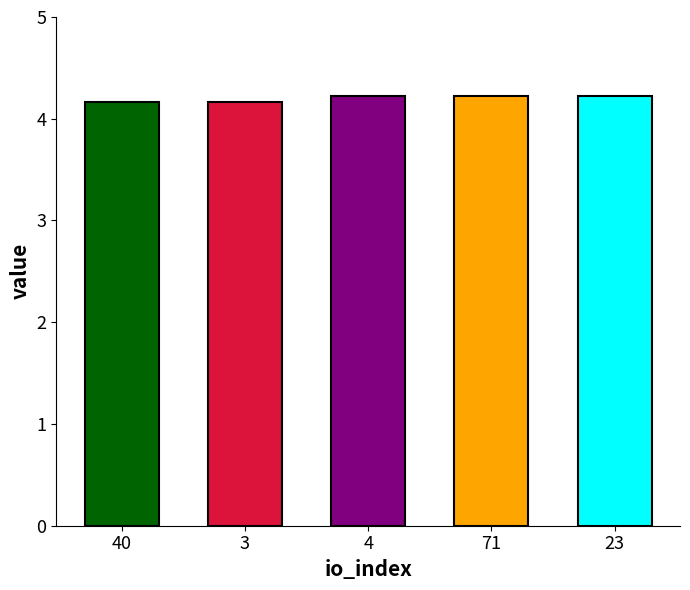

What is the greatest value displayed?

4.2